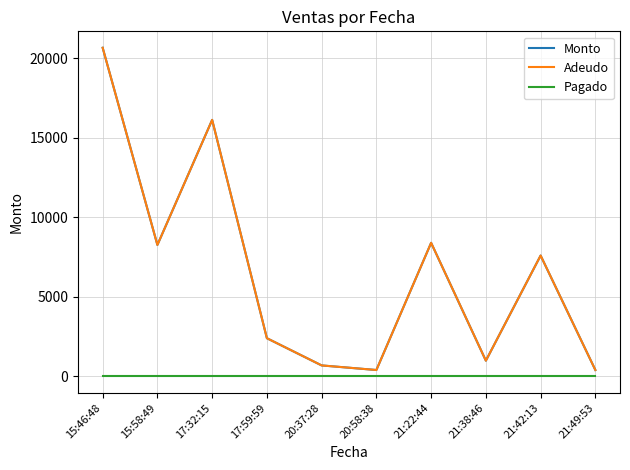

Does the chart display data point markers on the line(s)?

No